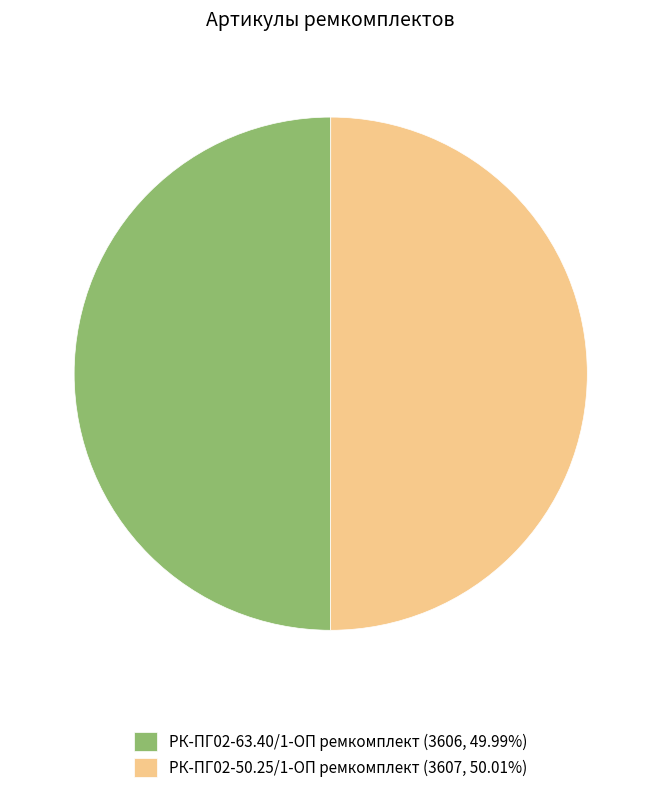

Is the sum of РК-ПГ02-63.40/1-ОП ремкомплект (3606, 49.99%) and РК-ПГ02-50.25/1-ОП ремкомплект (3607, 50.01%) greater than half?

Yes